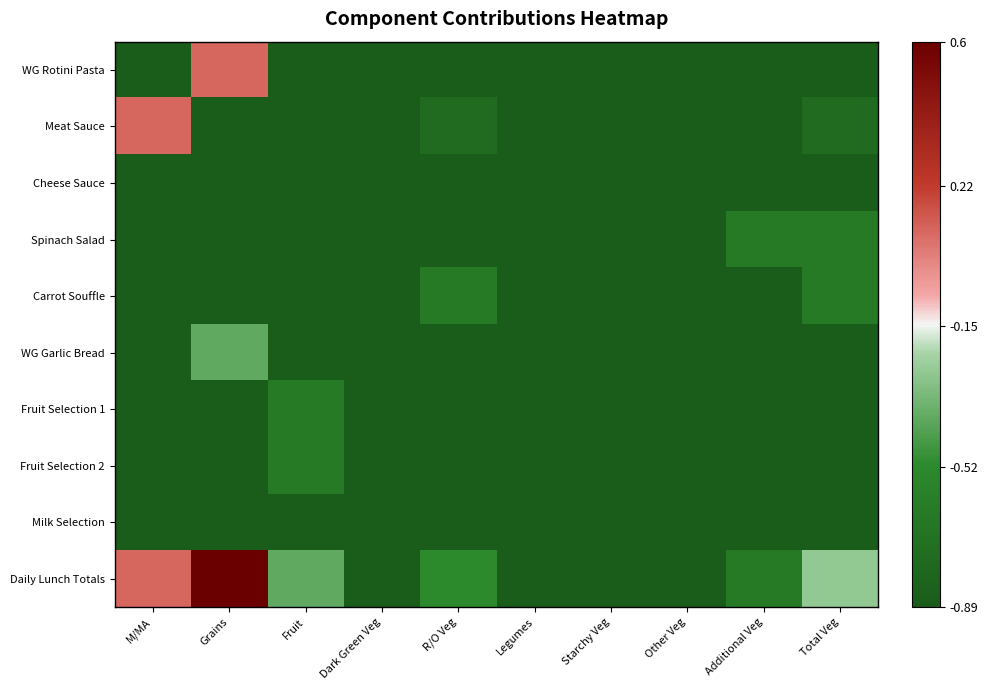

Which series has the largest range (max minus min)?

Daily Lunch Totals